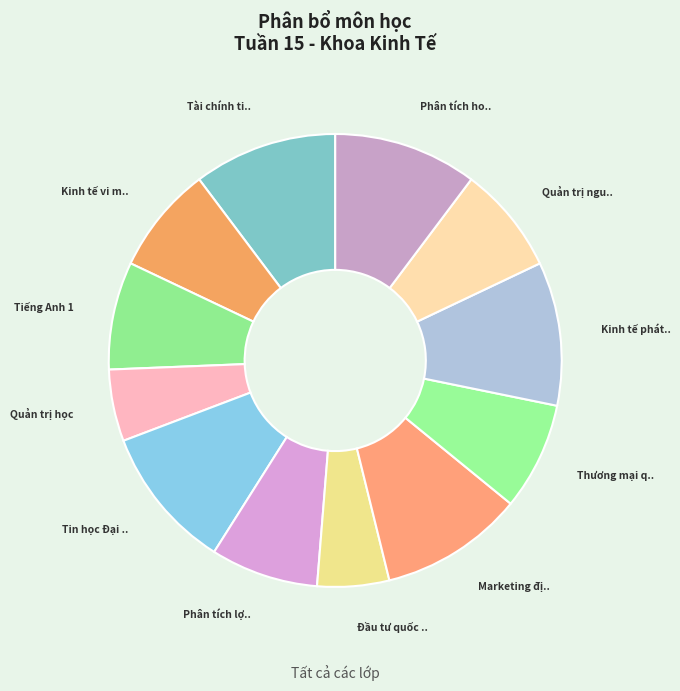

How many segments does this pie chart have?

12